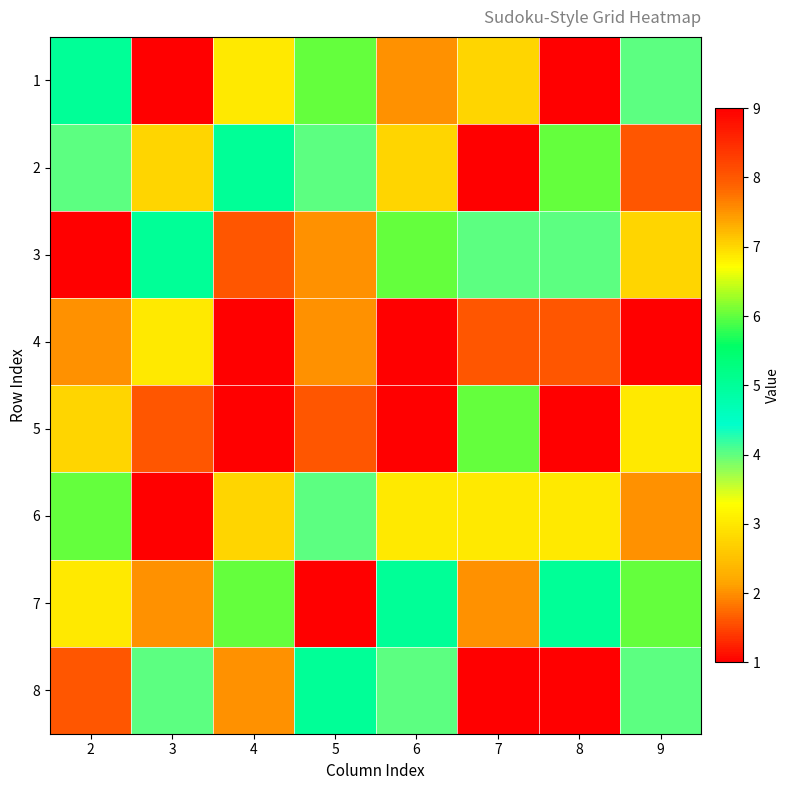

Reading left to right, list all the values displayed in this chart.

1: 2=5	3=9	4=3	5=6	6=2	7=7	8=9	9=4
2: 2=4	3=7	4=5	5=4	6=7	7=1	8=6	9=8
3: 2=9	3=5	4=8	5=2	6=6	7=4	8=4	9=7
4: 2=2	3=3	4=9	5=2	6=9	7=8	8=8	9=1
5: 2=7	3=8	4=1	5=8	6=9	7=6	8=1	9=3
6: 2=6	3=1	4=7	5=4	6=3	7=3	8=3	9=2
7: 2=3	3=2	4=6	5=1	6=5	7=2	8=5	9=6
8: 2=8	3=4	4=2	5=5	6=4	7=9	8=9	9=4